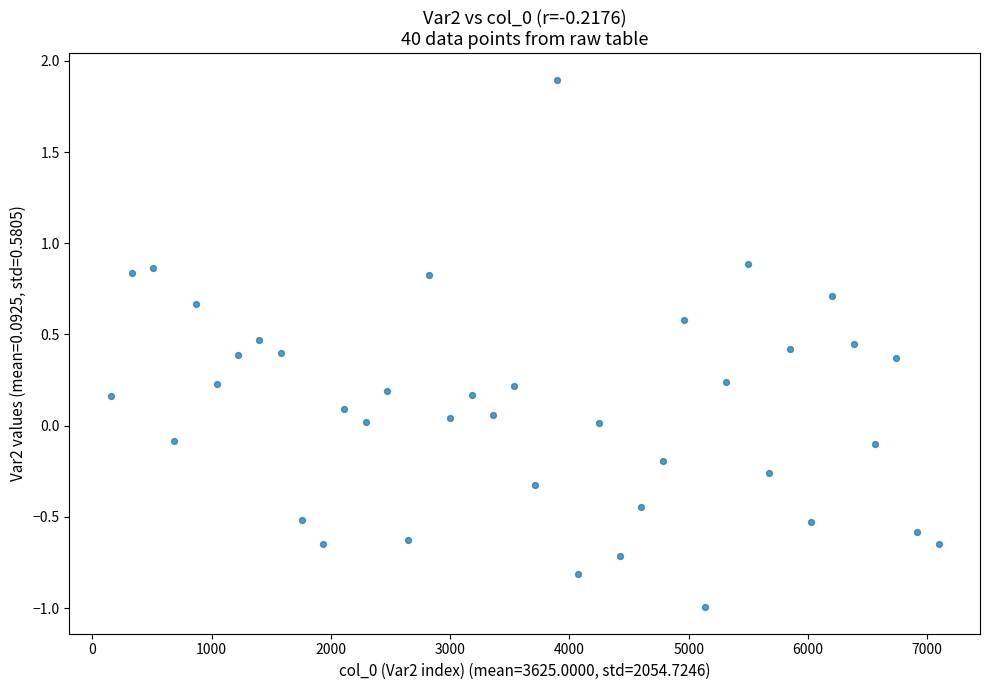

What is the range of Y values (max minus min)?

2.9